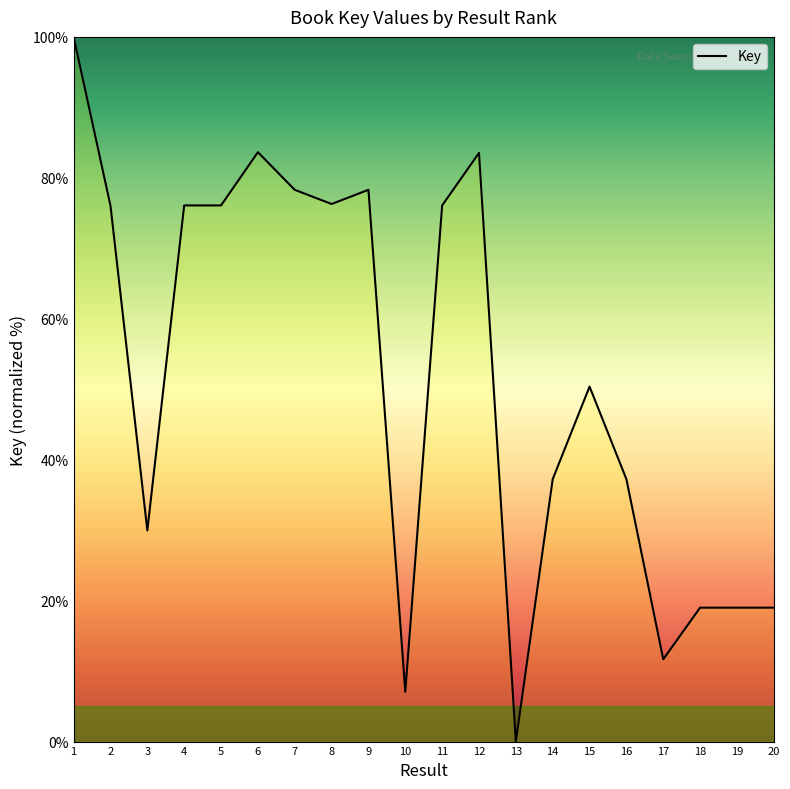

At which label is the value closest to 50?

15